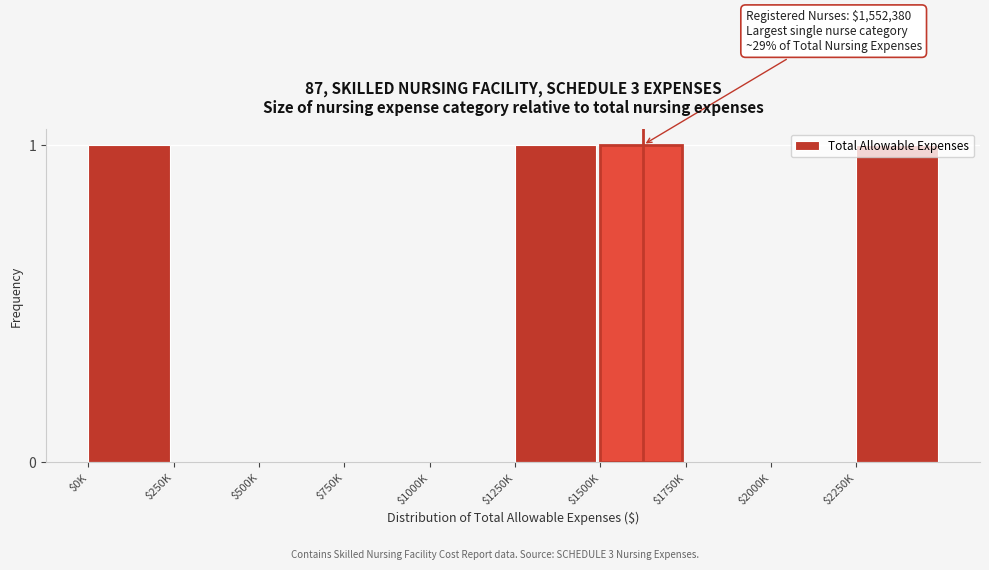

What is the sum of all values?

4